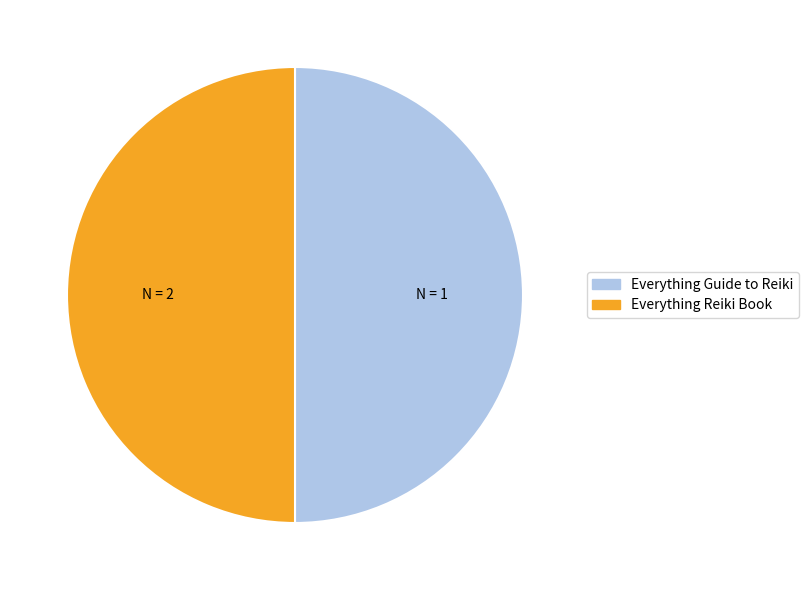

Combined, do Everything Guide to Reiki and Everything Reiki Book account for over 50%?

Yes